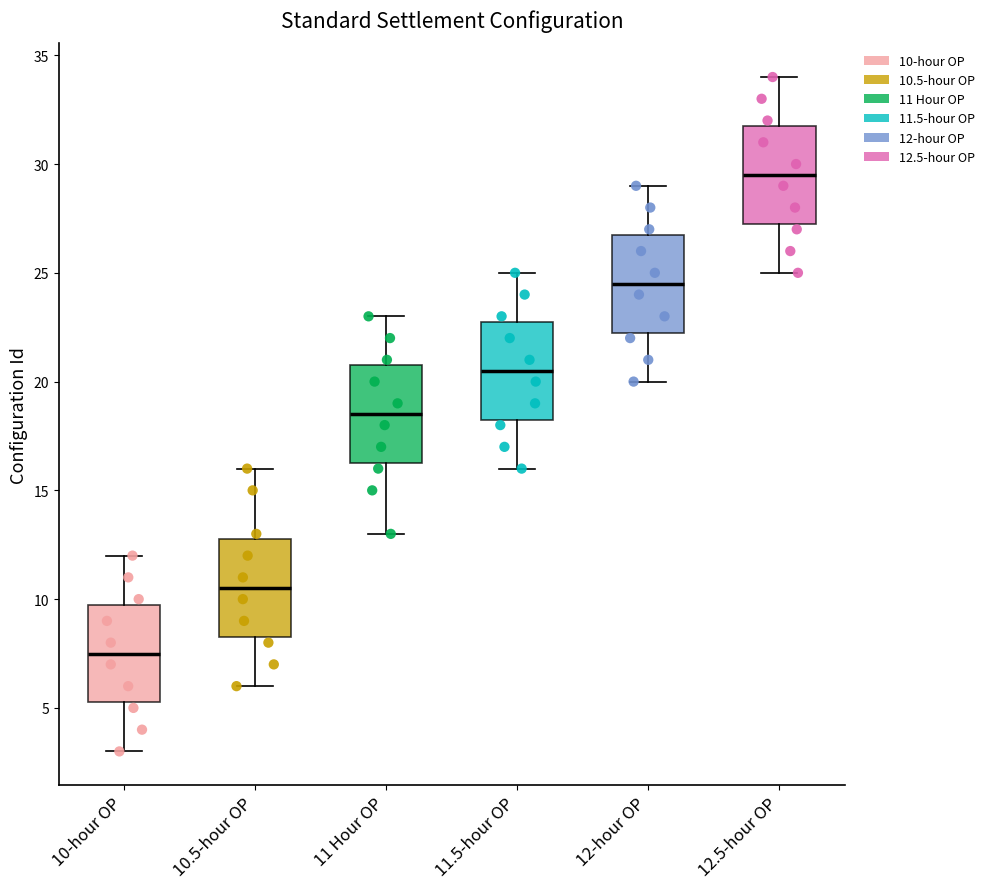

Which box has the highest median line?

12.5-hour OP